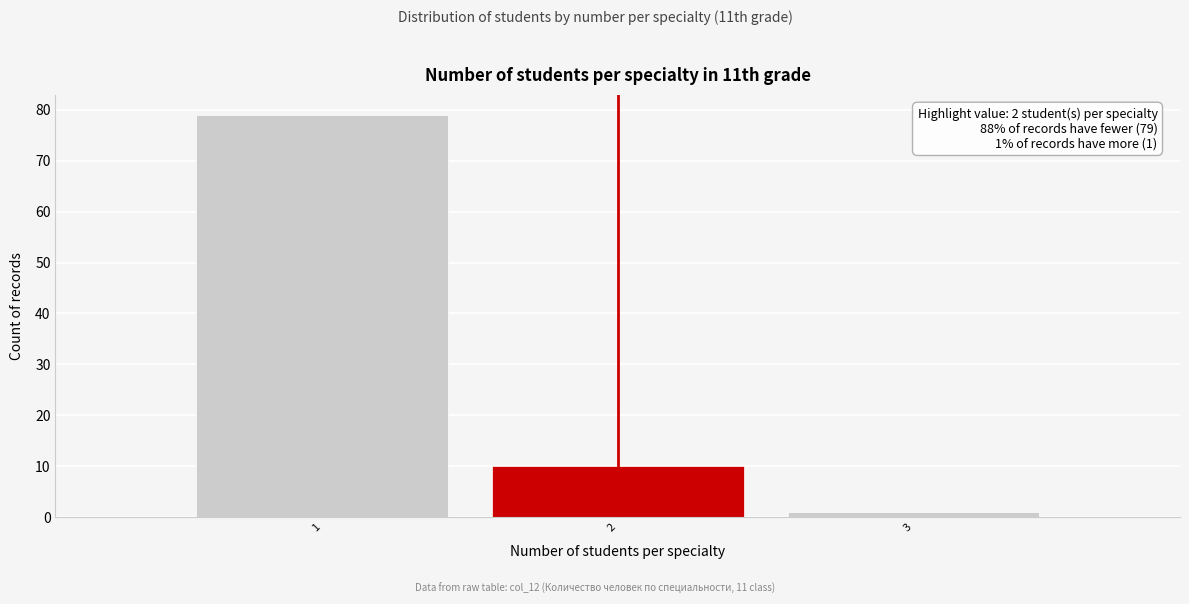

Over which range of the x-axis is the bar tallest?

0.5 to 1.5